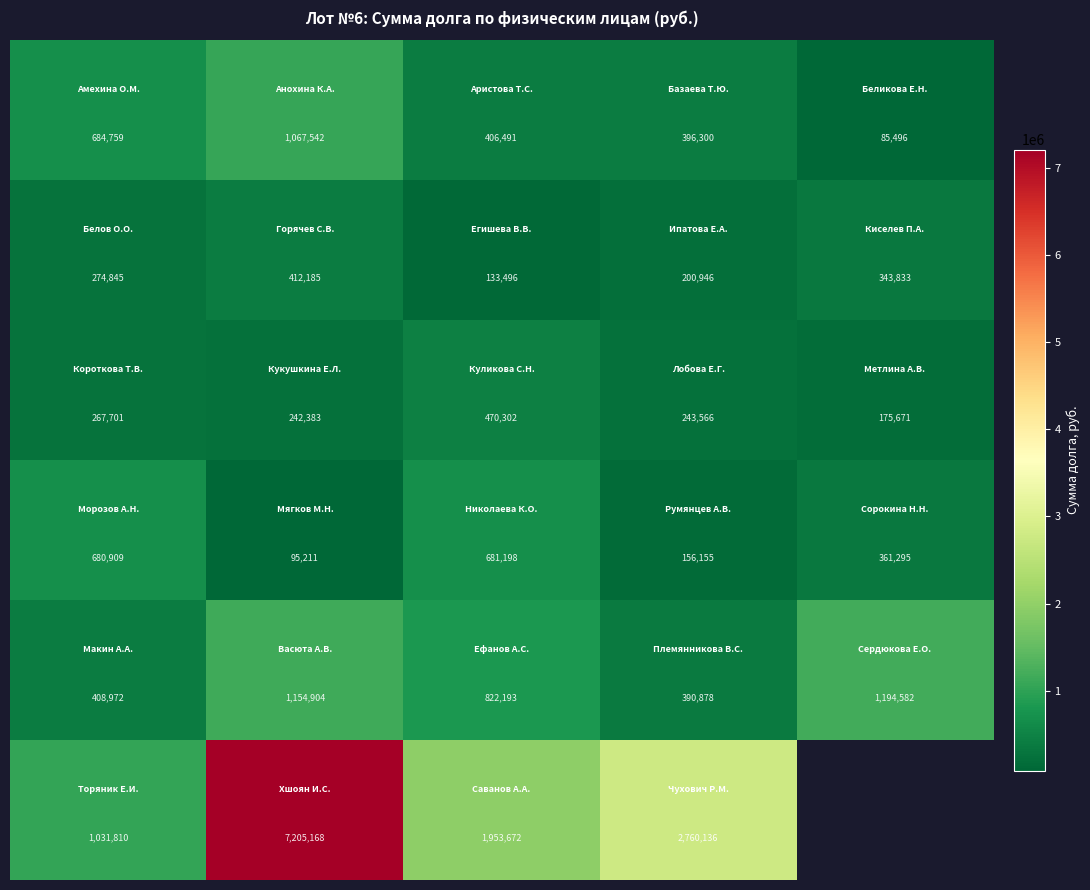

What is the difference between the highest and lowest values at 4?

1109086.5